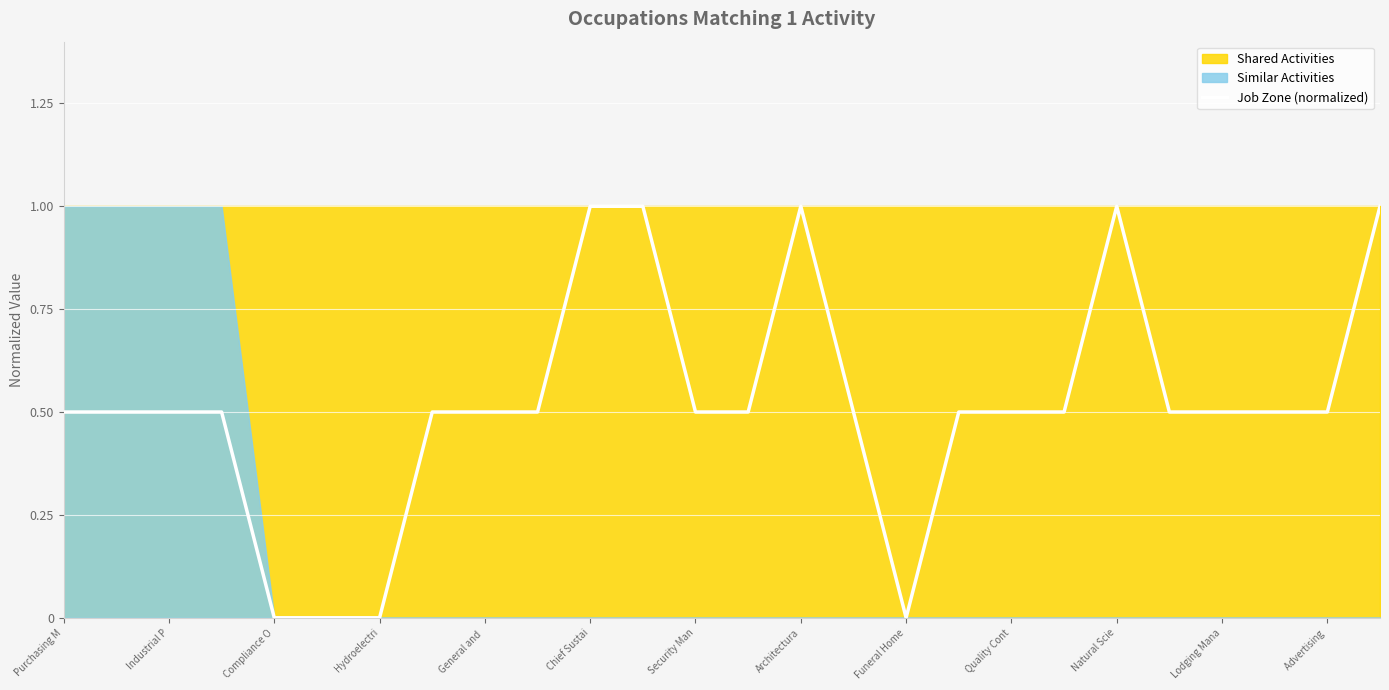

The Job Zone (normalized) series shows 0.5 at General and . True or false?

True